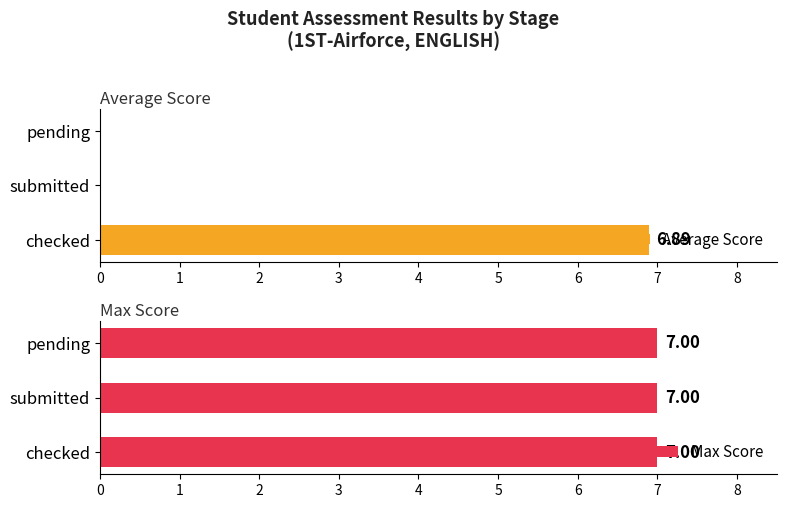

Is the value of Max Score at 1 greater than the value of Average Score at 1?

Yes